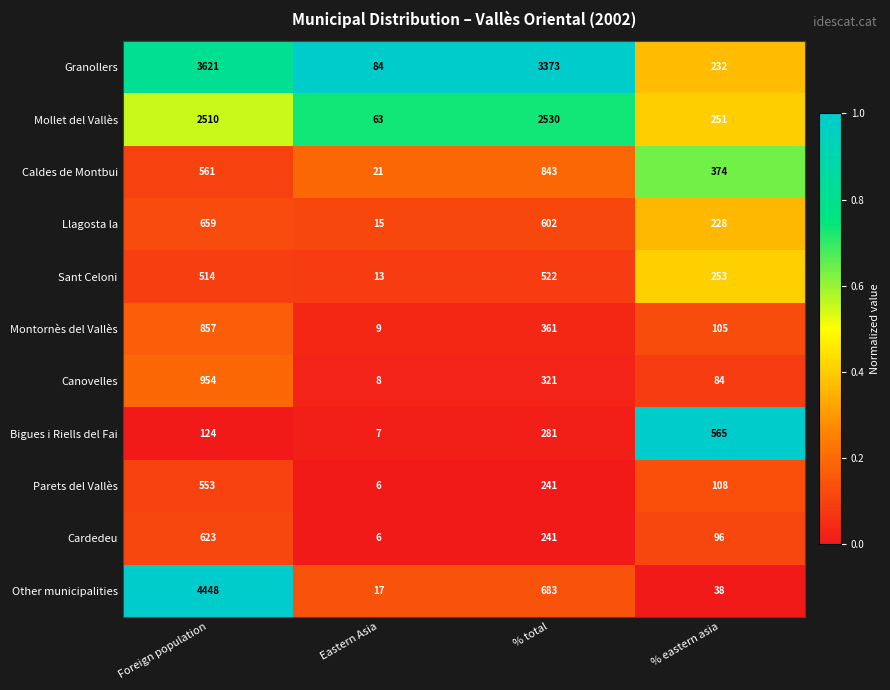

At Foreign population, list the series in order from smallest to largest.

Bigues i Riells del Fai, Sant Celoni, Parets del Vallès, Caldes de Montbui, Cardedeu, Llagosta la, Montornès del Vallès, Canovelles, Mollet del Vallès, Granollers, Other municipalities